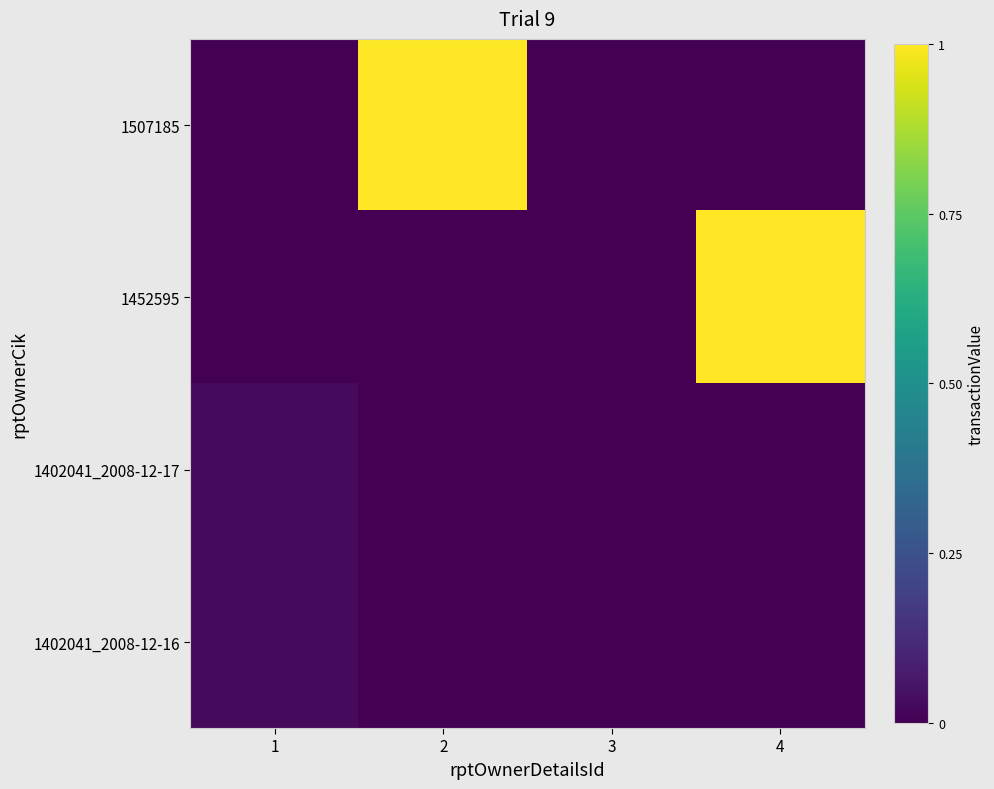

Count the number of categories in the chart.

4